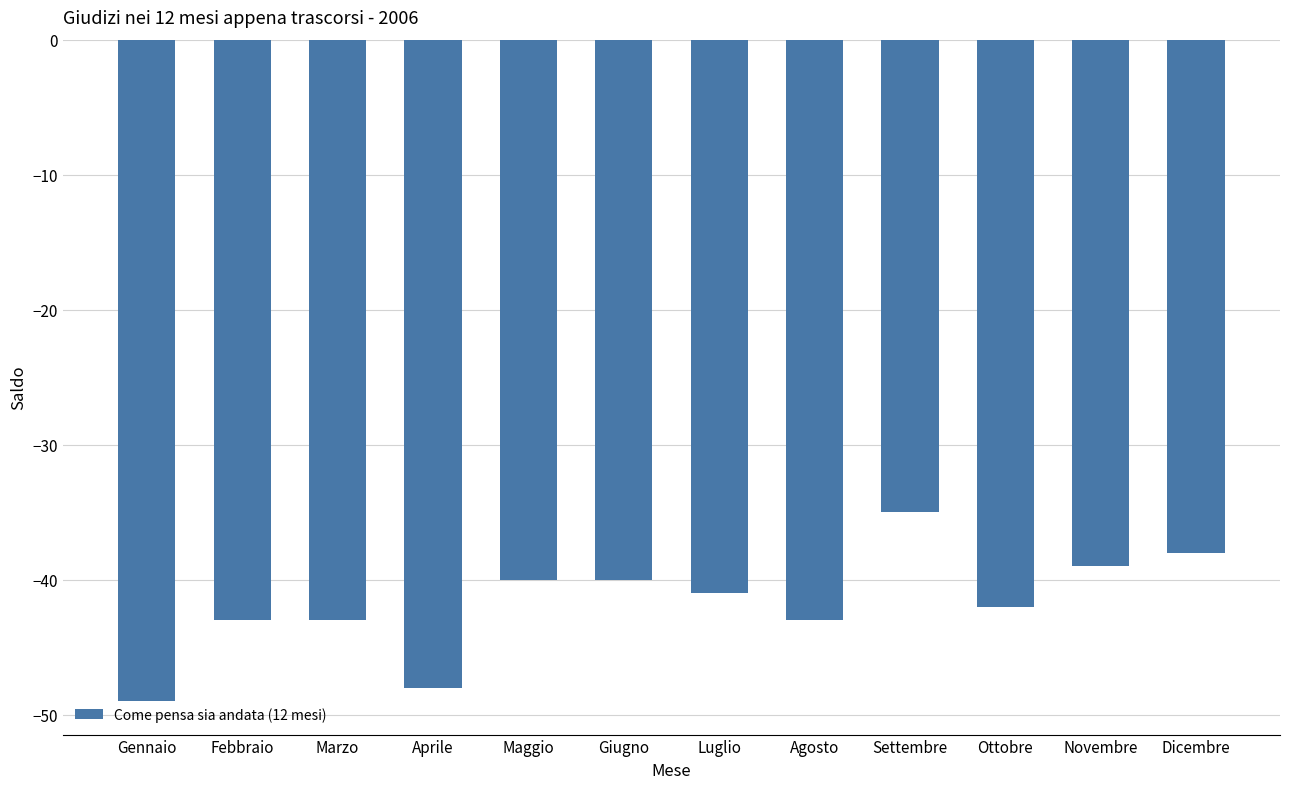

What is the label of the 9th bar from the right?

Aprile